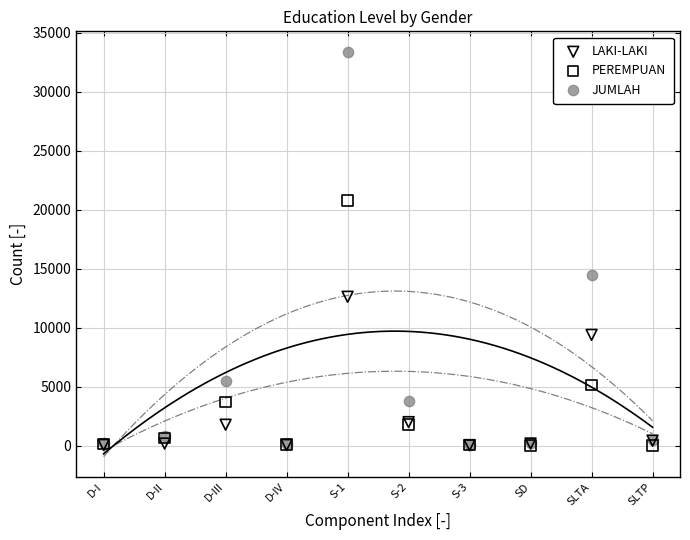

In the PEREMPUAN series, what Y value is closest to 10394?

5114